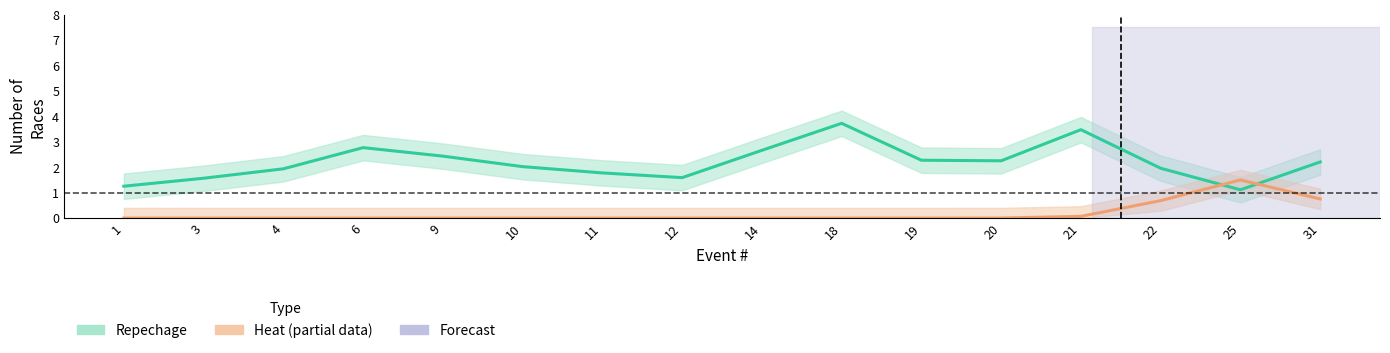

Which series changed the most between 18 and 31?

Repechage (Estimate)